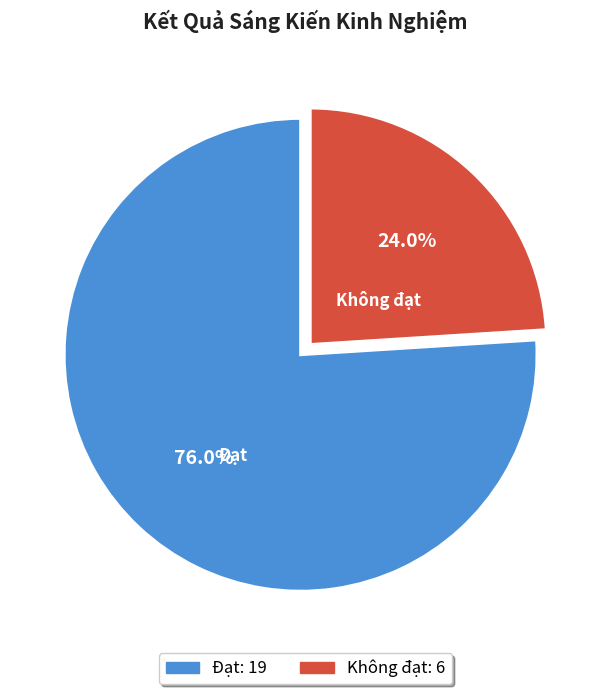

To the nearest percent, what is the average slice percentage?

50%